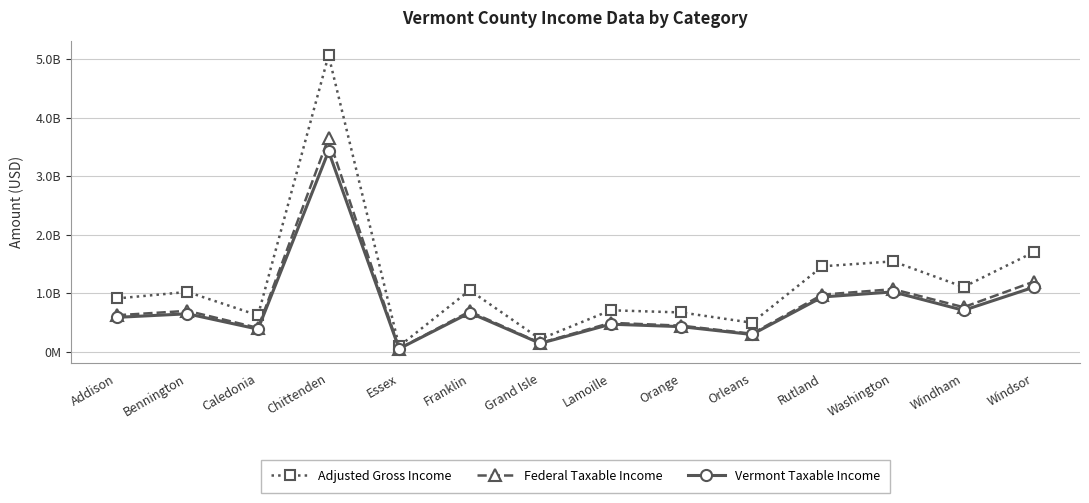

What are all the series names shown in the legend?

Adjusted Gross Income, Federal Taxable Income, Vermont Taxable Income